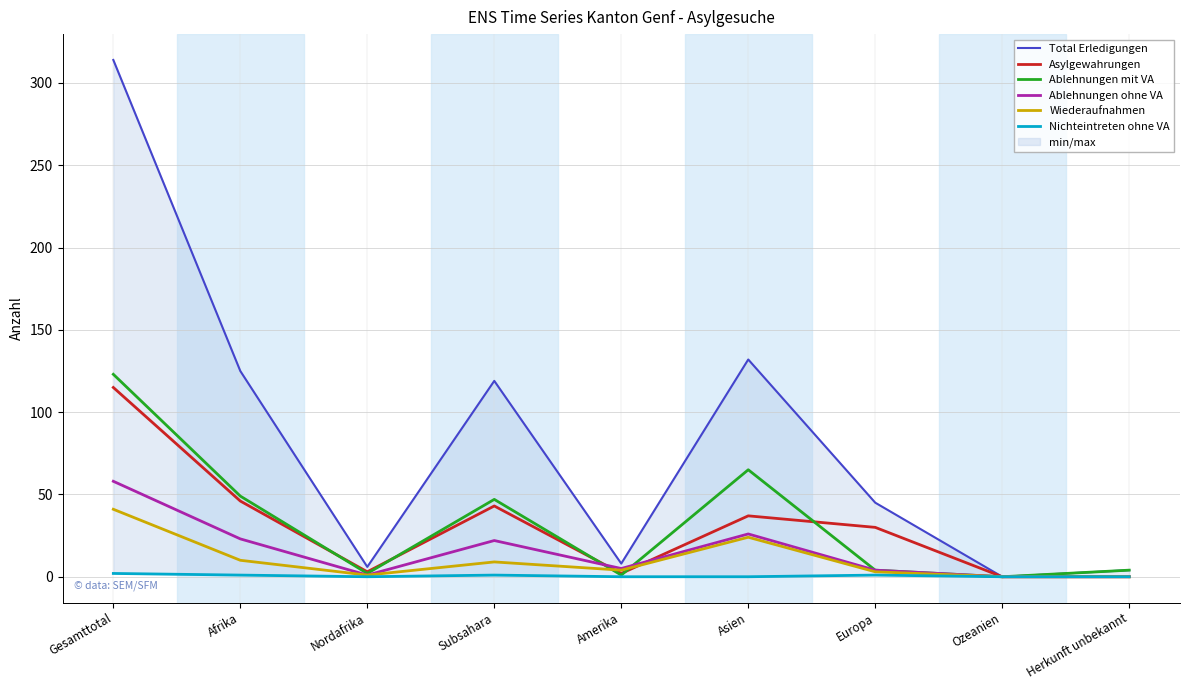

How many values in Asylgewahrungen are above zero?

7